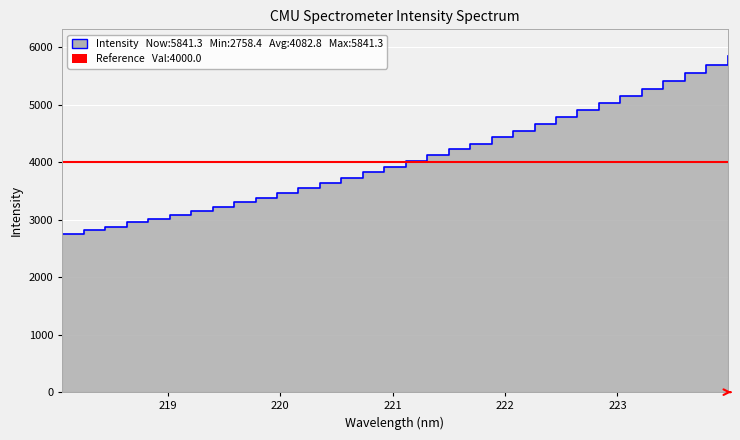

What is the minimum value shown in the chart?

2758.4